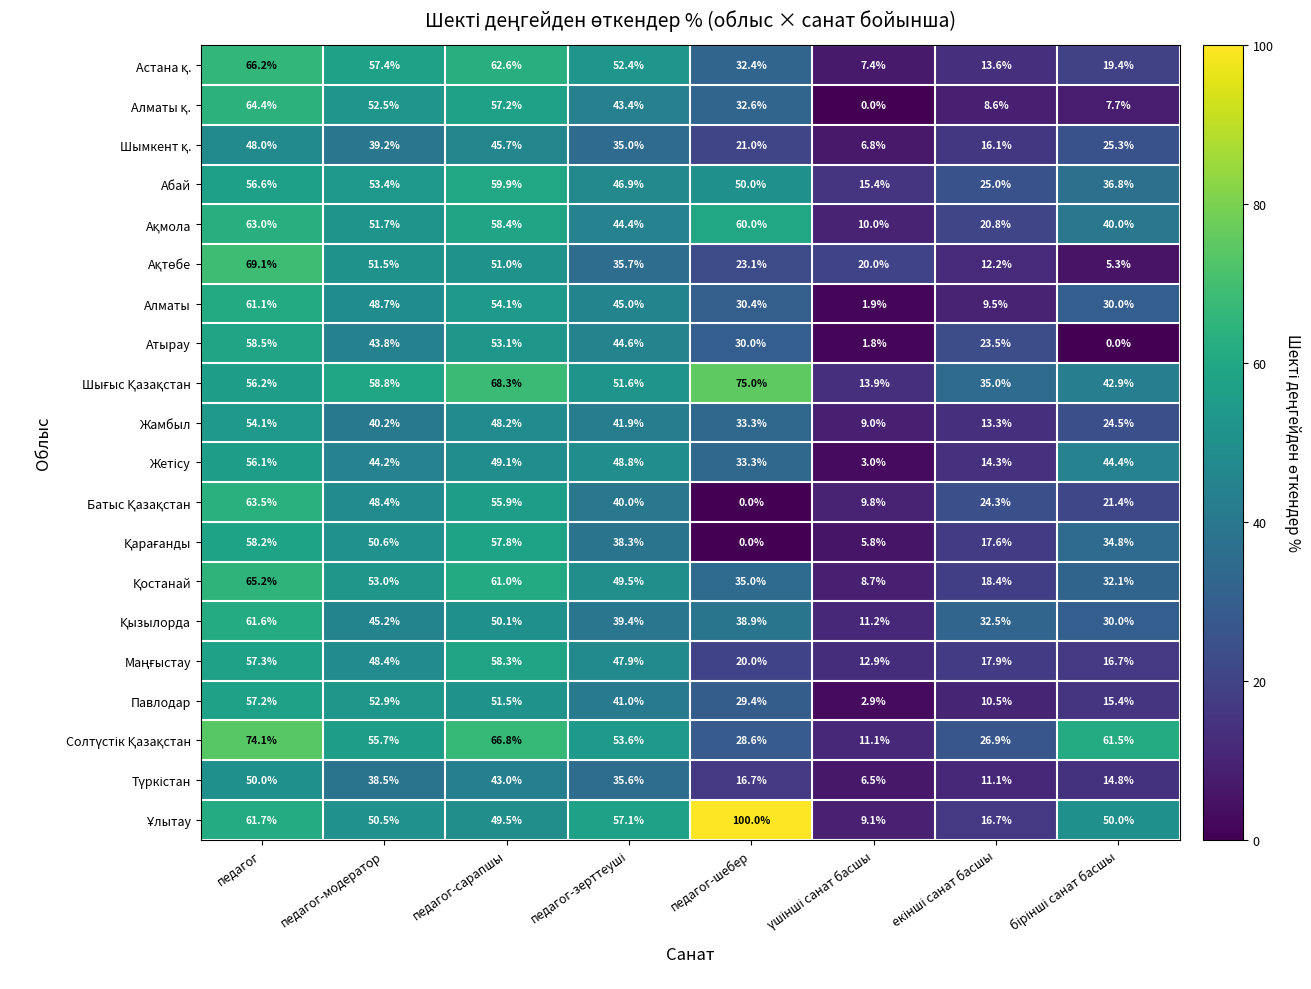

What is the total value across all series at педагог-модератор?

984.6